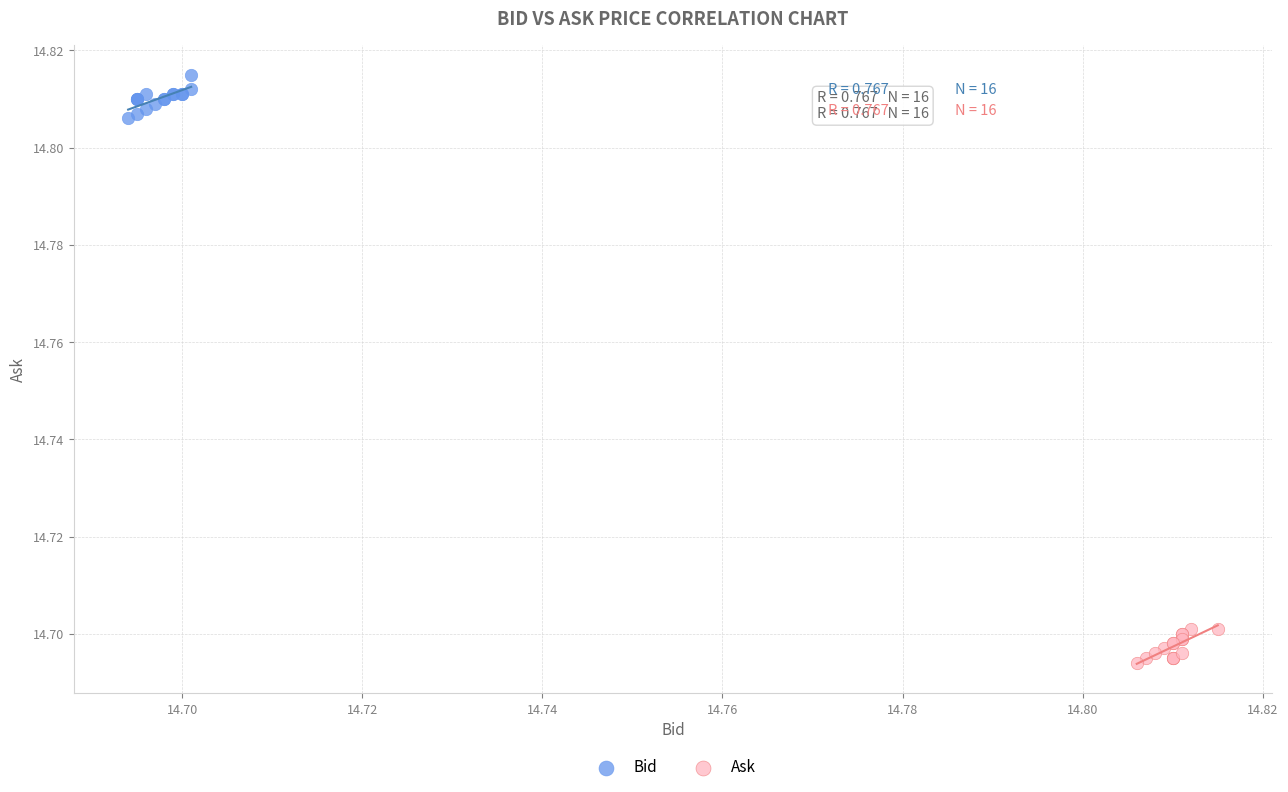

Which series contains the highest Y value?

Bid